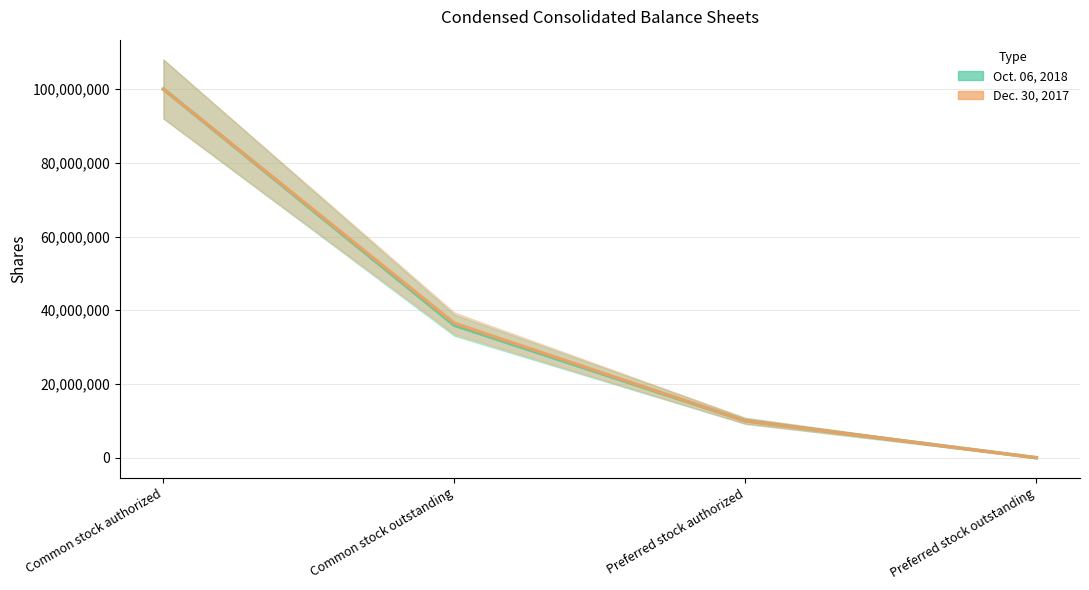

True or false: Oct. 06, 2018 and Dec. 30, 2017 cross at least once.

False